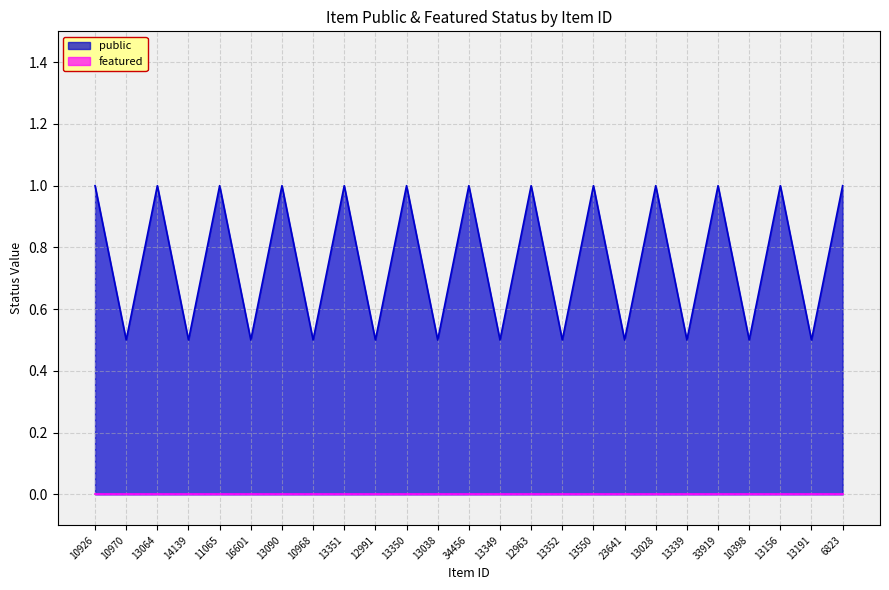

True or false: featured has more than 1 interior local peaks.

False